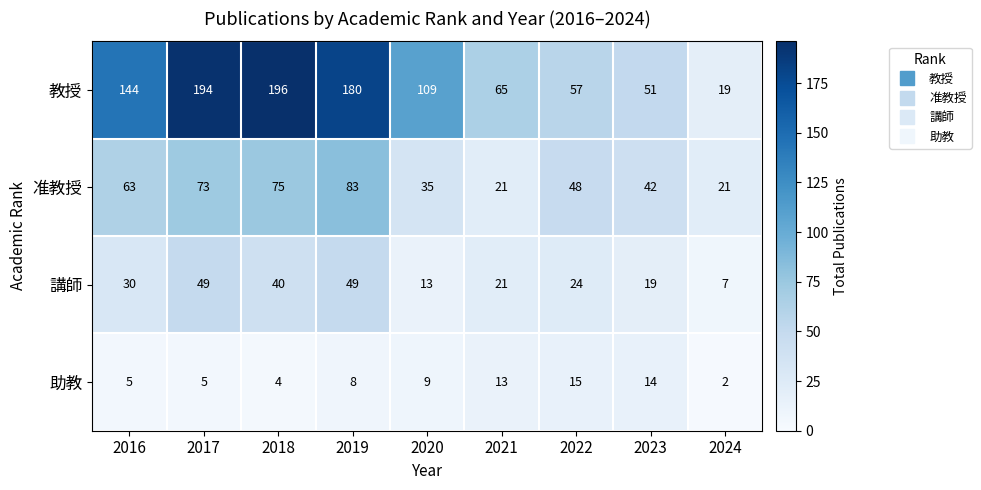

What is the greatest value displayed?

196